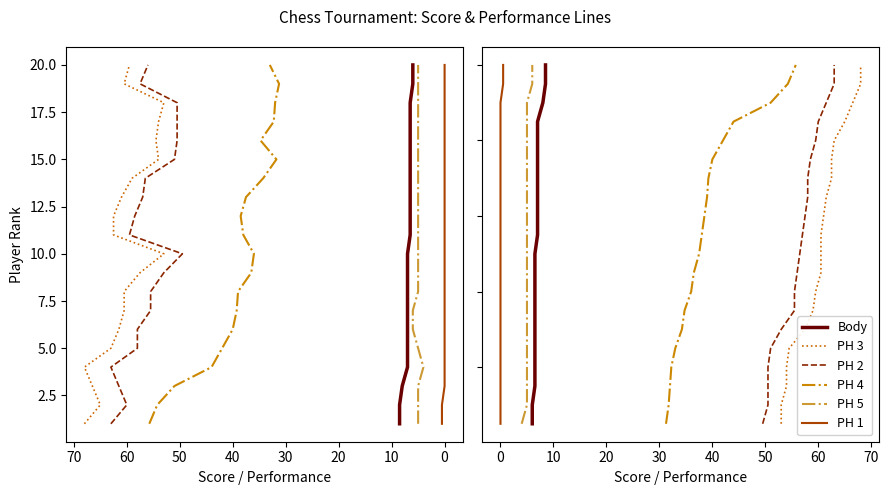

True or false: PH 4 and PH 5 intersect in this chart.

False